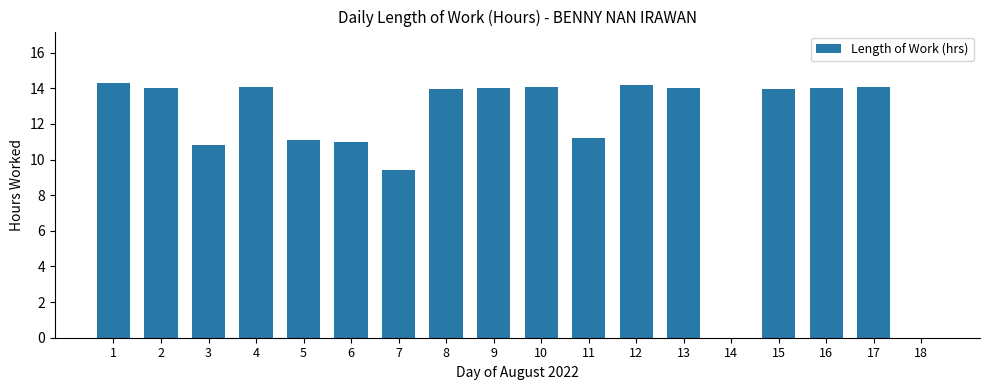

What is the average value?

11.6